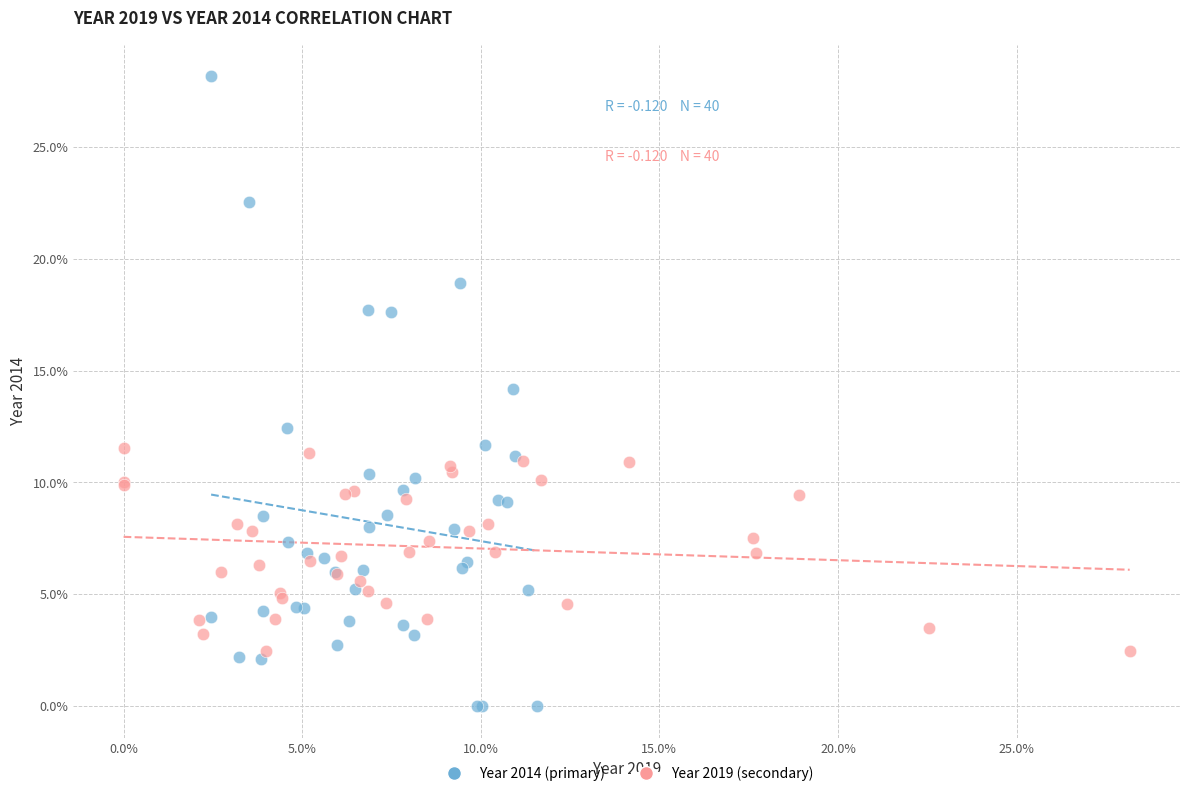

Which series reaches the minimum Y coordinate?

Year 2014 (primary)